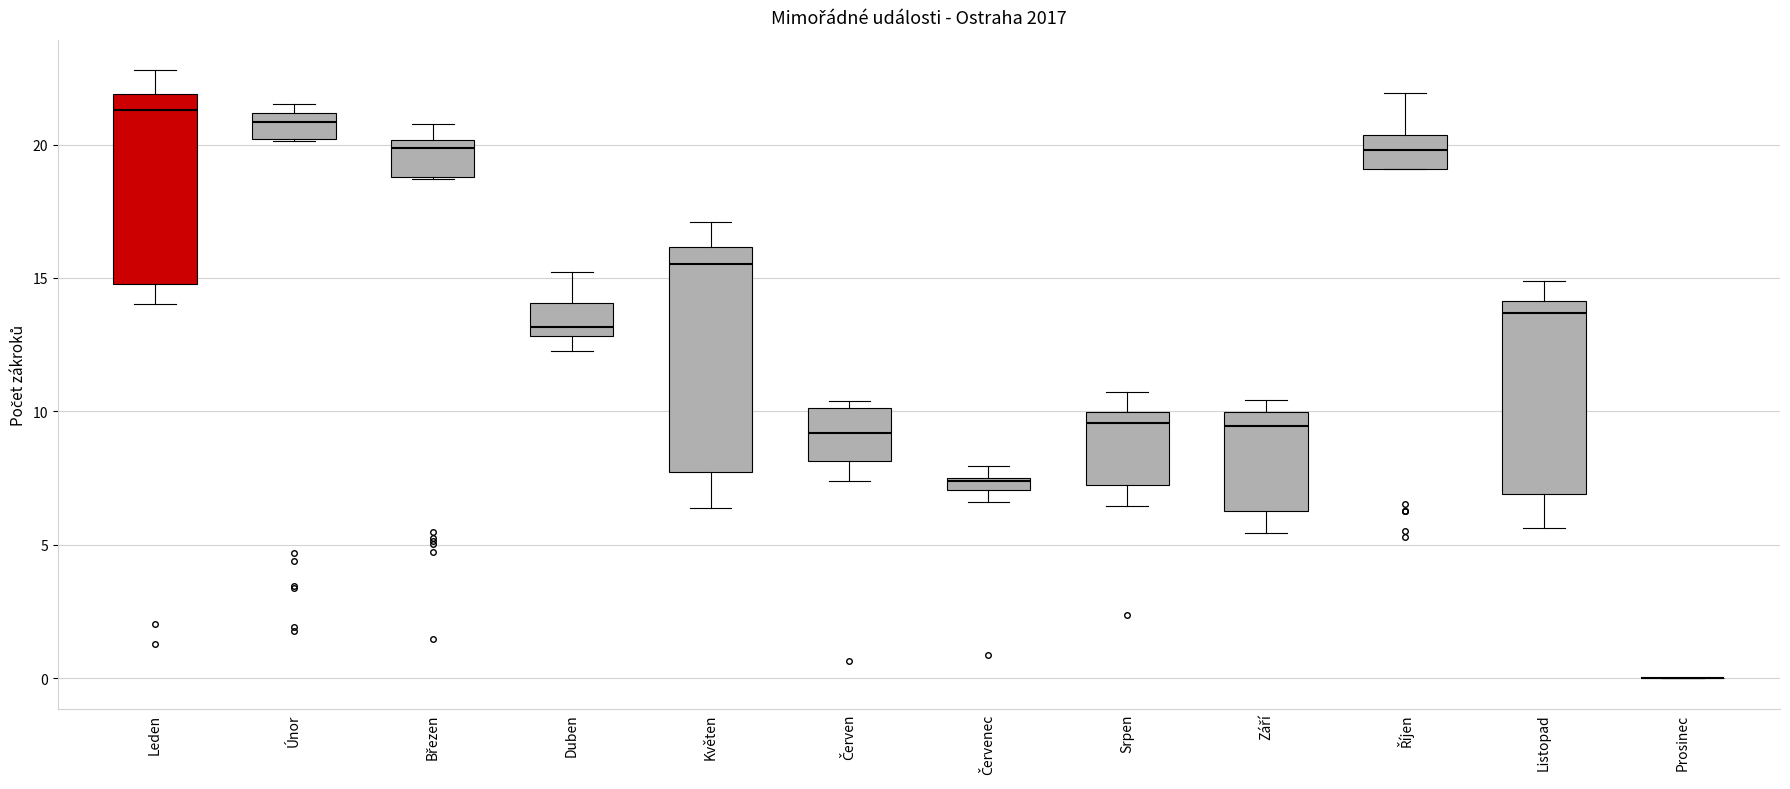

Comparing the boxes themselves (not the whiskers), which one is the tallest?

Květen